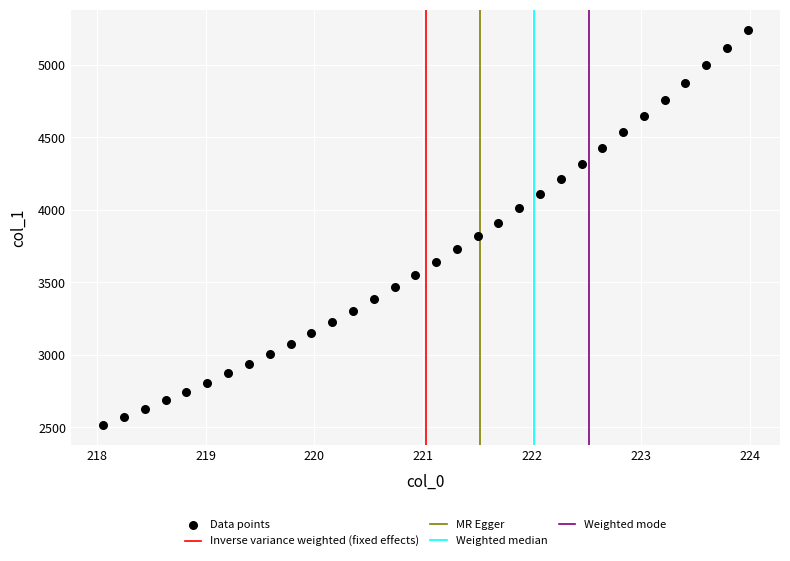

What is the range of X values (max minus min)?

5.9